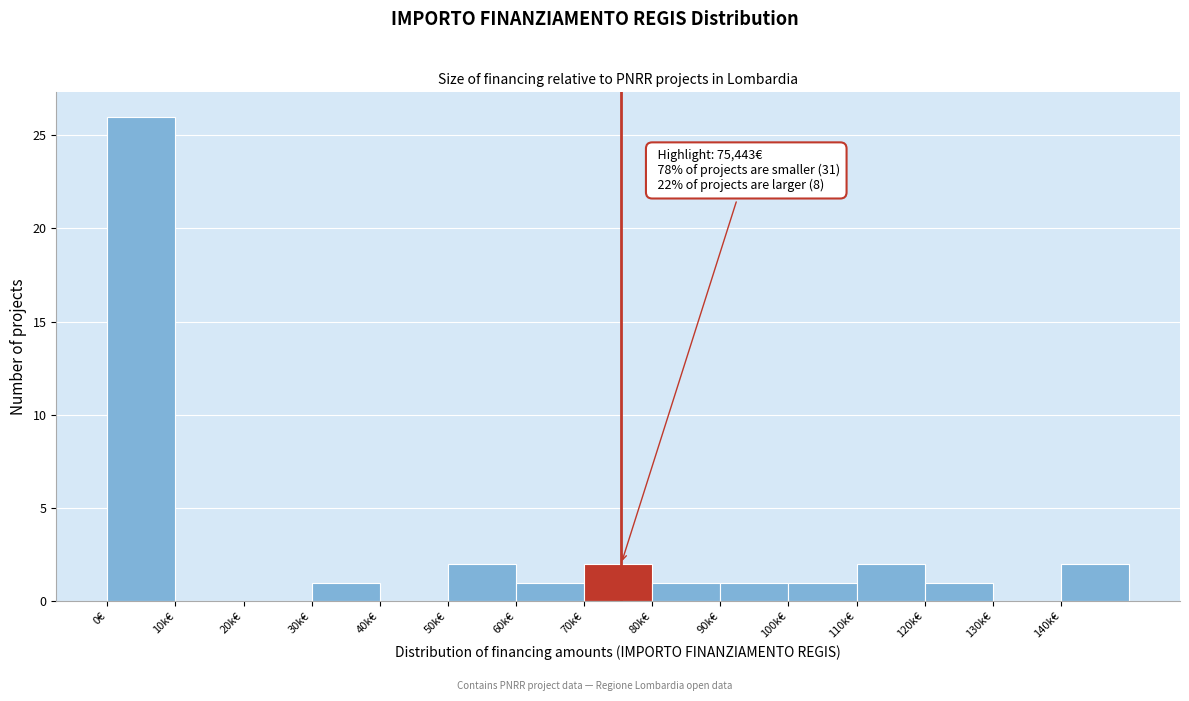

Reading right to left, what are all the values shown in this chart?

140k€=2	130k€=0	120k€=1	110k€=2	100k€=1	90k€=1	80k€=1	70k€=2	60k€=1	50k€=2	40k€=0	30k€=1	20k€=0	10k€=0	0€=26